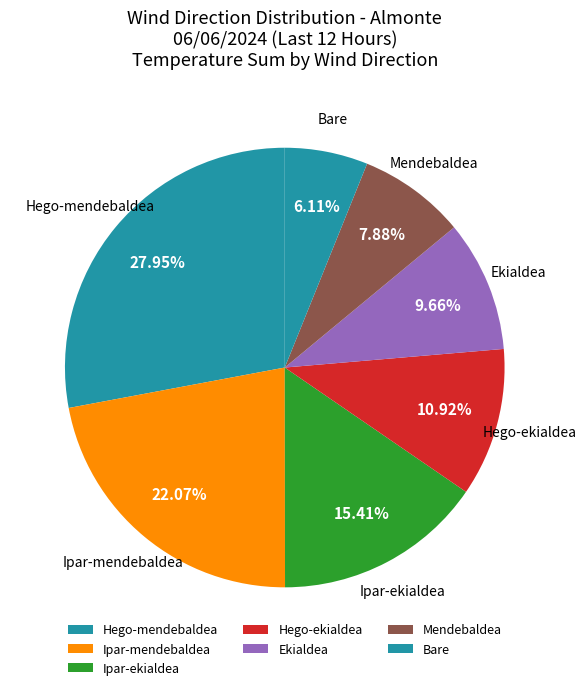

To the nearest percent, what is the combined percentage of Bare and Hego-mendebaldea?

34%